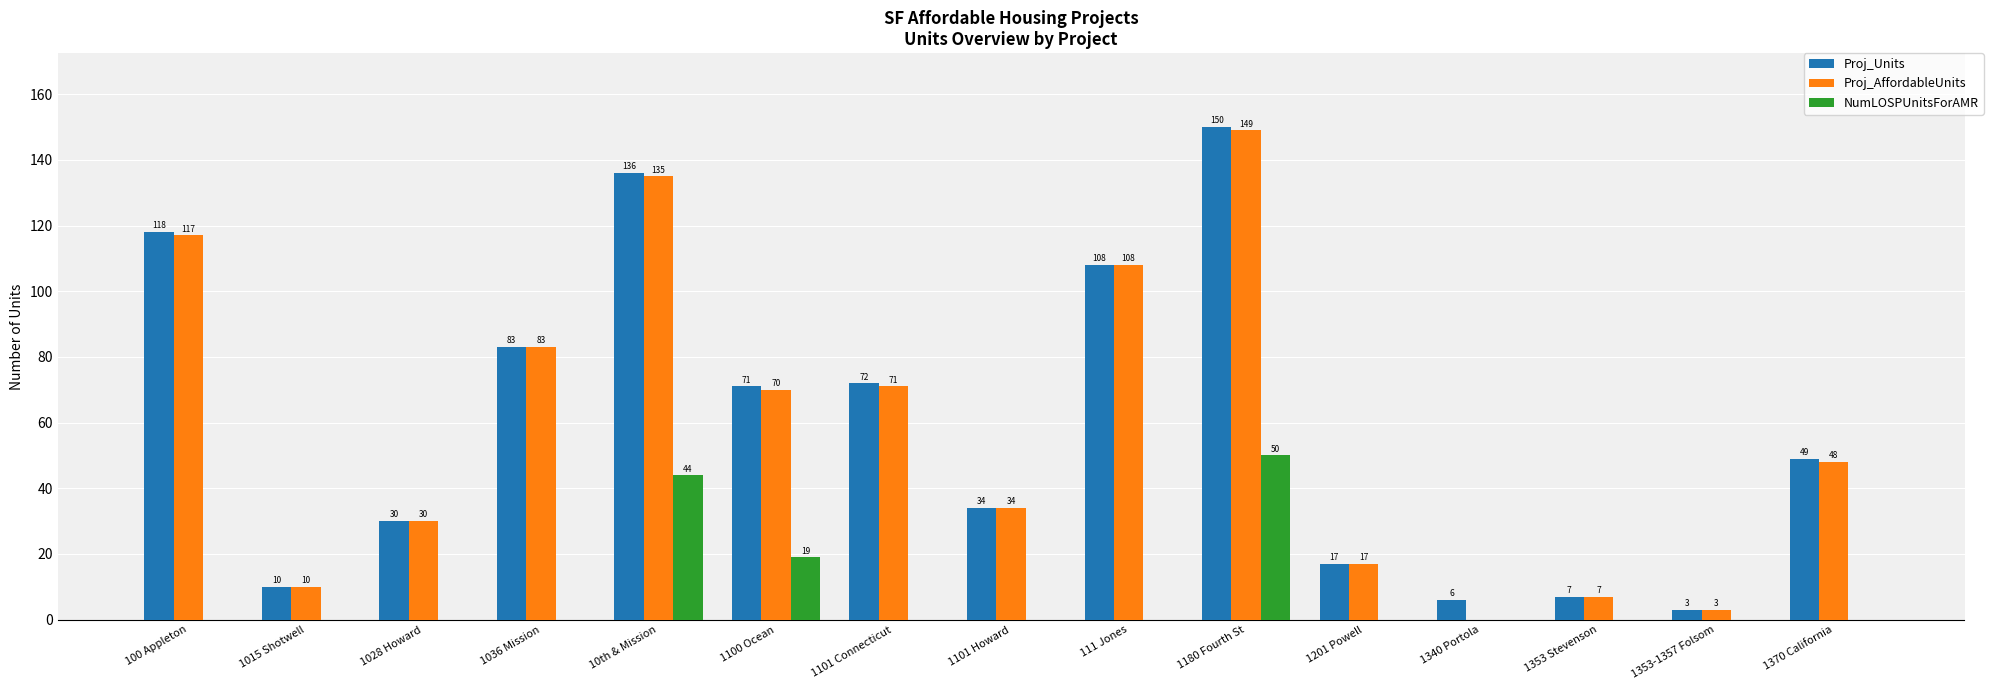

Are the bars grouped side by side (vs. stacked)?

Yes